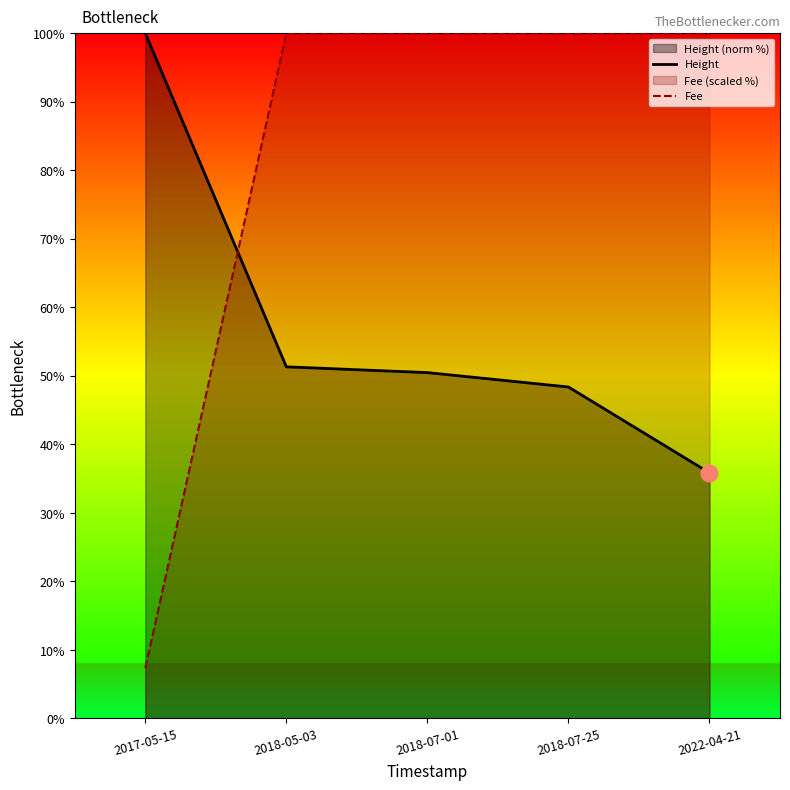

Which series changed the most between 2017-05-15 and 2018-05-03?

Fee